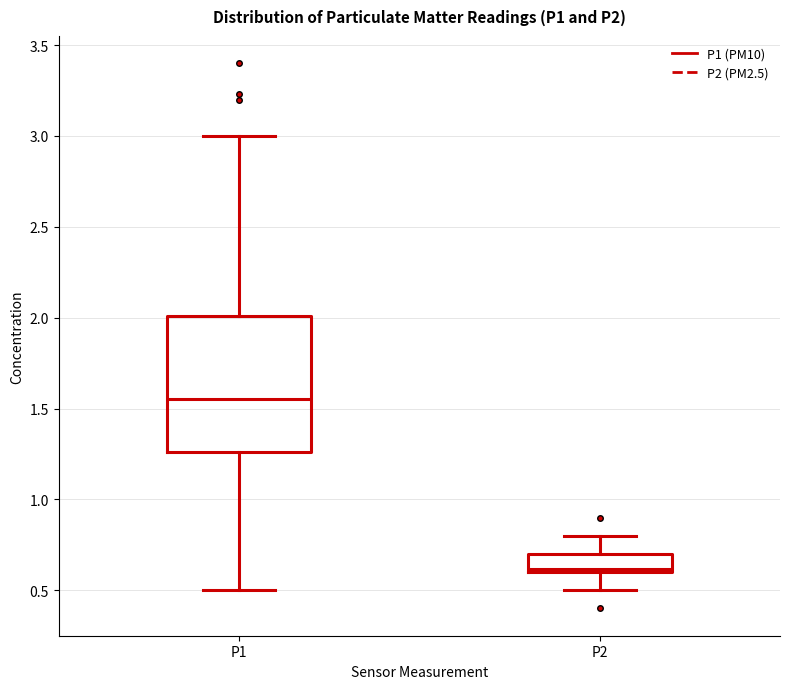

Which box's median line is the lowest?

P2